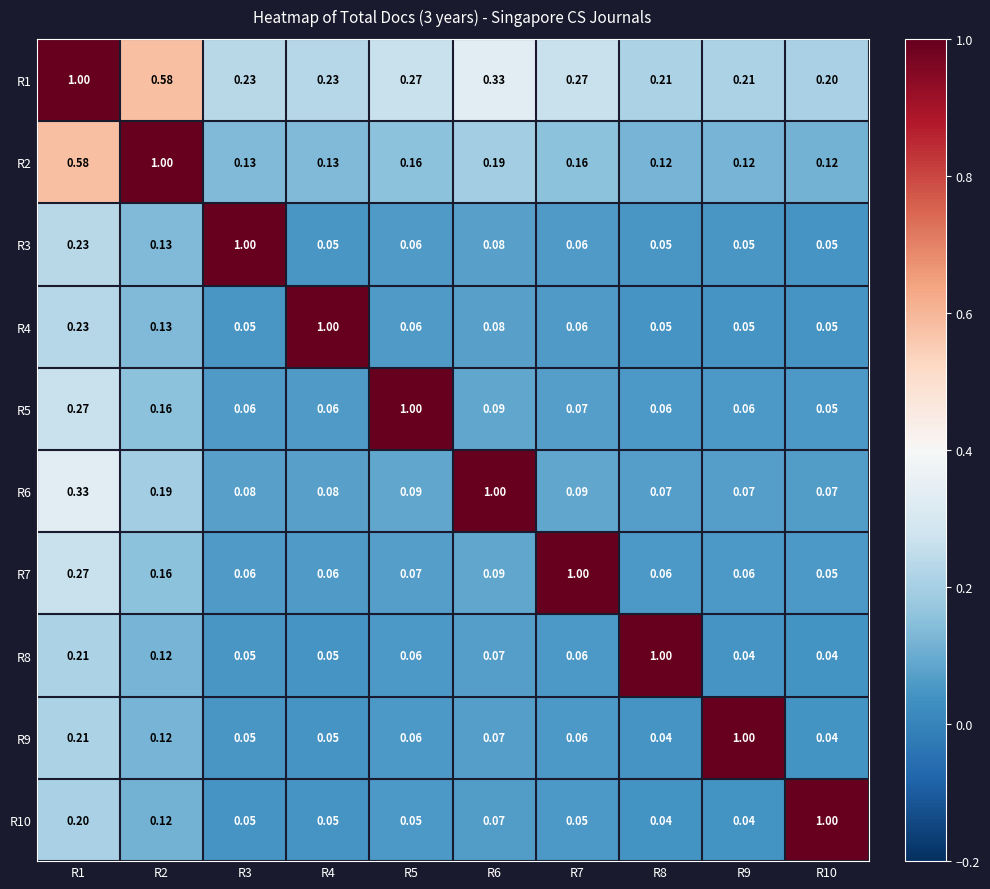

Is the value of R4 at R7 greater than the value of R1 at R8?

No